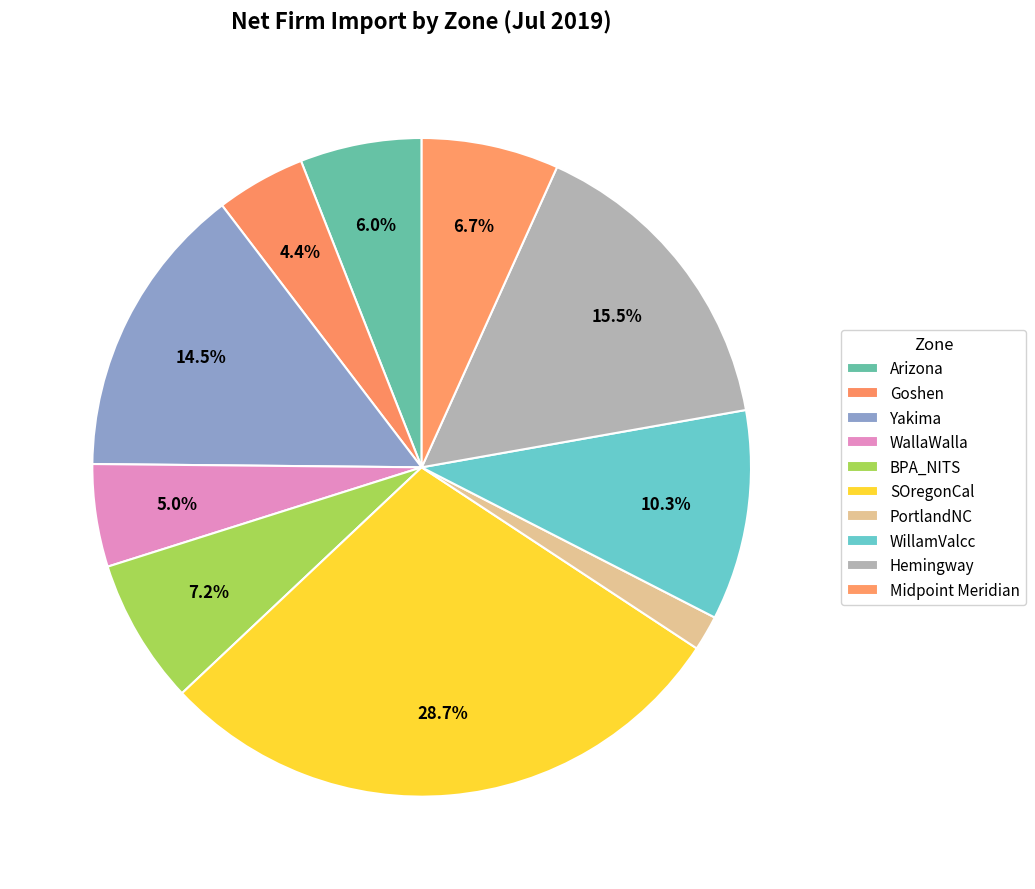

What is the largest slice in the pie chart?

SOregonCal